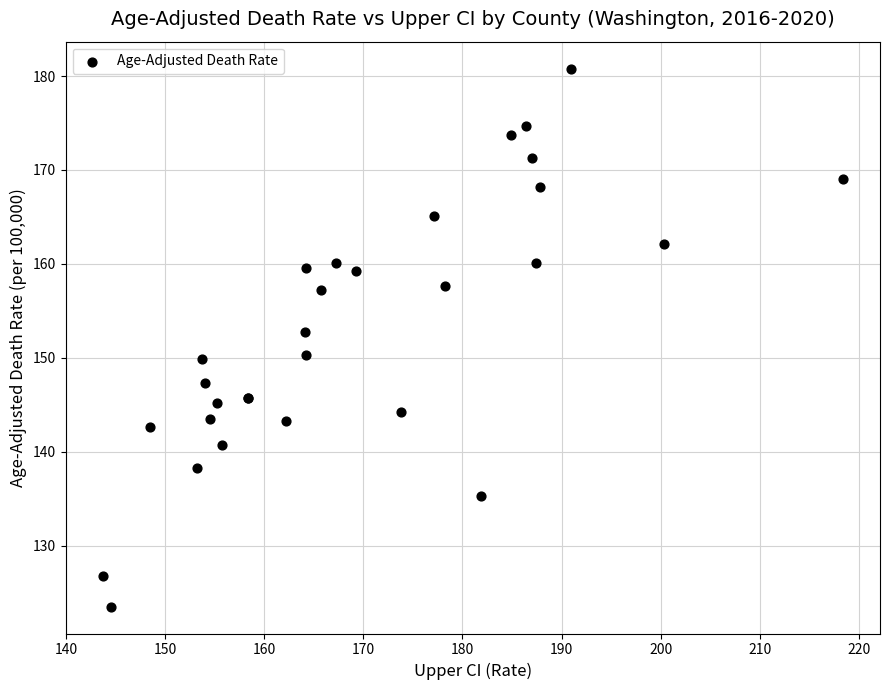

What Y value in the scatter plot is closest to 152?

152.7